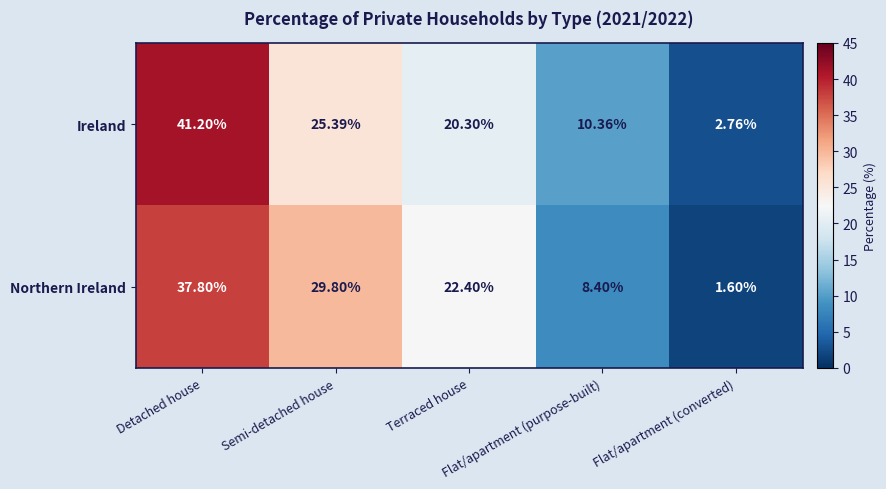

Which series has the widest spread of values?

Ireland